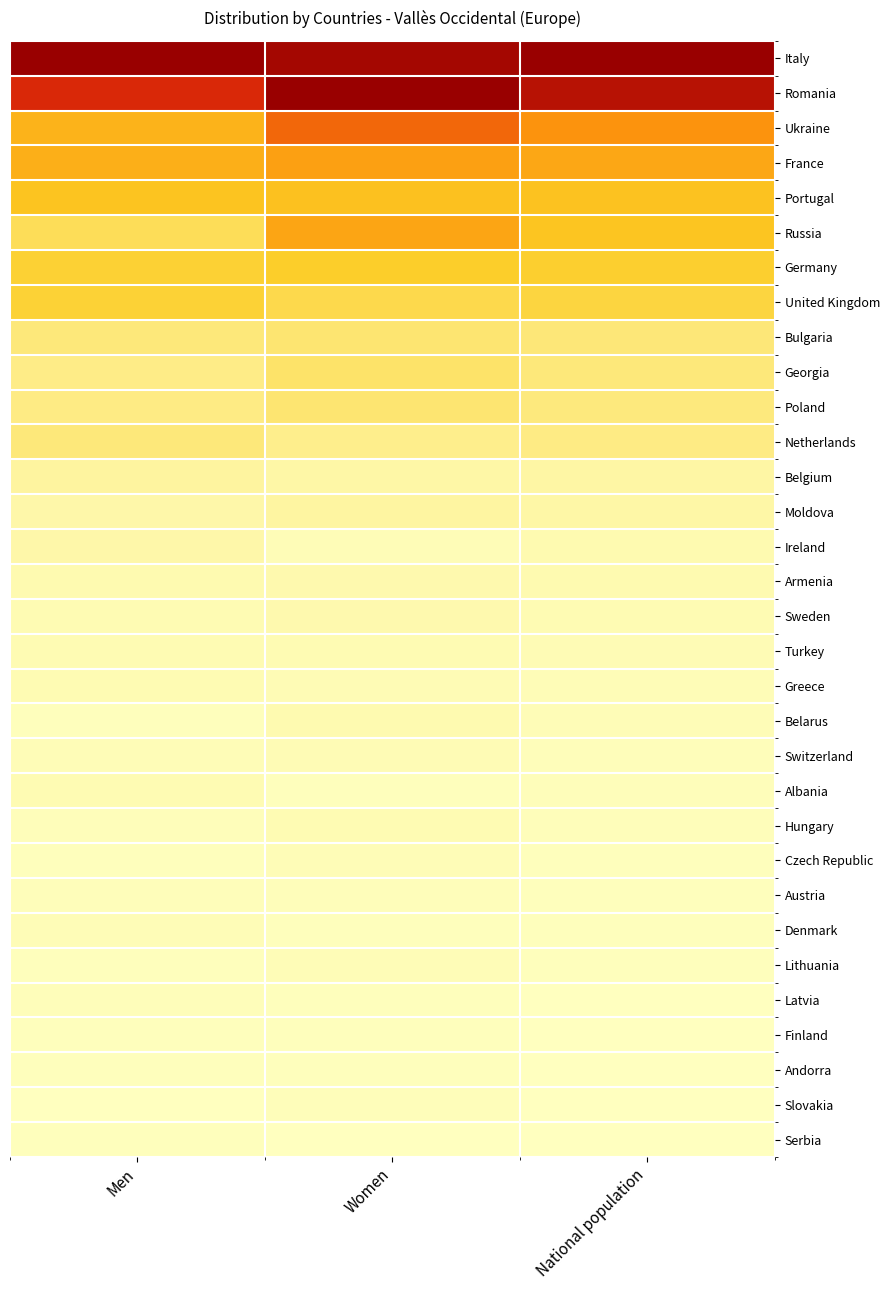

Reading left to right, extract all data points from this chart.

Italy: Men=1.0	Women=1.0	National population=1.0
Romania: Men=0.8	Women=1.0	National population=0.9
Ukraine: Men=0.3	Women=0.6	National population=0.5
France: Men=0.4	Women=0.4	National population=0.4
Portugal: Men=0.3	Women=0.3	National population=0.3
Russia: Men=0.2	Women=0.4	National population=0.3
Germany: Men=0.2	Women=0.2	National population=0.2
United Kingdom: Men=0.2	Women=0.2	National population=0.2
Bulgaria: Men=0.1	Women=0.1	National population=0.1
Georgia: Men=0.1	Women=0.1	National population=0.1
Poland: Men=0.1	Women=0.1	National population=0.1
Netherlands: Men=0.1	Women=0.1	National population=0.1
Belgium: Men=0.1	Women=0.0	National population=0.0
Moldova: Men=0.0	Women=0.0	National population=0.0
Ireland: Men=0.0	Women=0.0	National population=0.0
Armenia: Men=0.0	Women=0.0	National population=0.0
Sweden: Men=0.0	Women=0.0	National population=0.0
Turkey: Men=0.0	Women=0.0	National population=0.0
Greece: Men=0.0	Women=0.0	National population=0.0
Belarus: Men=0.0	Women=0.0	National population=0.0
Switzerland: Men=0.0	Women=0.0	National population=0.0
Albania: Men=0.0	Women=0.0	National population=0.0
Hungary: Men=0.0	Women=0.0	National population=0.0
Czech Republic: Men=0.0	Women=0.0	National population=0.0
Austria: Men=0.0	Women=0.0	National population=0.0
Denmark: Men=0.0	Women=0.0	National population=0.0
Lithuania: Men=0.0	Women=0.0	National population=0.0
Latvia: Men=0.0	Women=0.0	National population=0.0
Finland: Men=0.0	Women=0.0	National population=0.0
Andorra: Men=0.0	Women=0.0	National population=0.0
Slovakia: Men=0.0	Women=0.0	National population=0.0
Serbia: Men=0.0	Women=0.0	National population=0.0